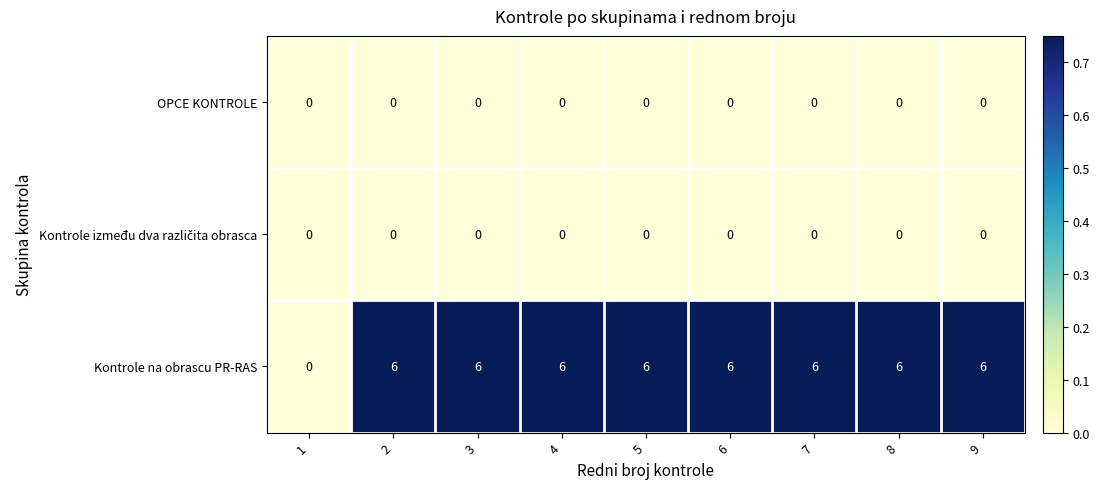

Which series has the largest total across all categories?

Kontrole na obrascu PR-RAS